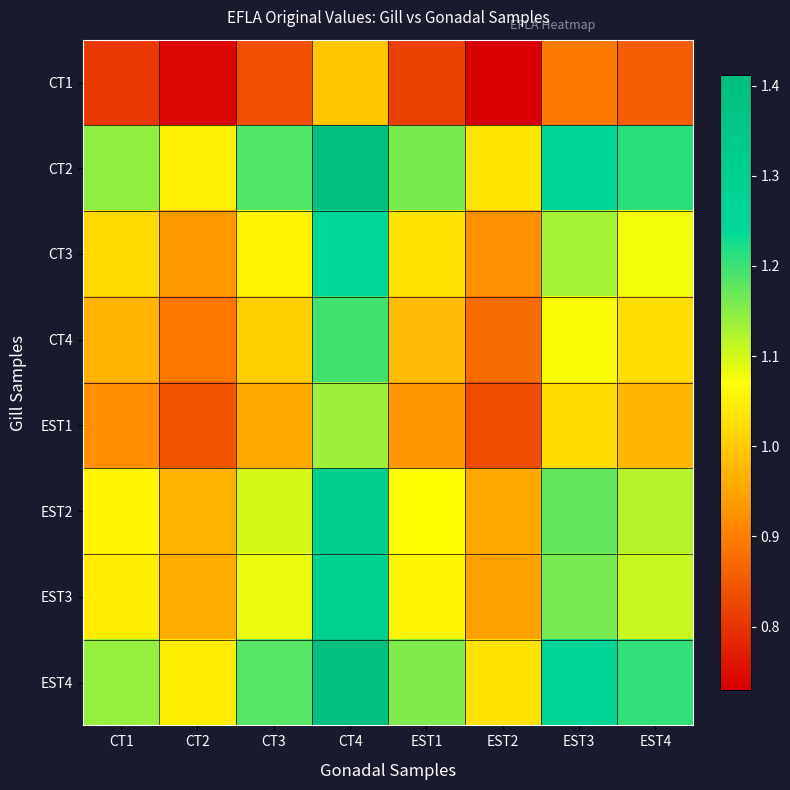

Reading right to left, list all the values displayed in this chart.

CT1: EST4=0.9	EST3=0.9	EST2=0.7	EST1=0.8	CT4=1.0	CT3=0.8	CT2=0.7	CT1=0.8
CT2: EST4=1.2	EST3=1.3	EST2=1.0	EST1=1.2	CT4=1.4	CT3=1.2	CT2=1.0	CT1=1.1
CT3: EST4=1.1	EST3=1.1	EST2=0.9	EST1=1.0	CT4=1.3	CT3=1.1	CT2=0.9	CT1=1.0
CT4: EST4=1.0	EST3=1.1	EST2=0.9	EST1=1.0	CT4=1.2	CT3=1.0	CT2=0.9	CT1=1.0
EST1: EST4=1.0	EST3=1.0	EST2=0.8	EST1=0.9	CT4=1.1	CT3=1.0	CT2=0.8	CT1=0.9
EST2: EST4=1.1	EST3=1.2	EST2=1.0	EST1=1.1	CT4=1.3	CT3=1.1	CT2=1.0	CT1=1.1
EST3: EST4=1.1	EST3=1.2	EST2=0.9	EST1=1.1	CT4=1.3	CT3=1.1	CT2=1.0	CT1=1.0
EST4: EST4=1.2	EST3=1.3	EST2=1.0	EST1=1.2	CT4=1.4	CT3=1.2	CT2=1.0	CT1=1.1